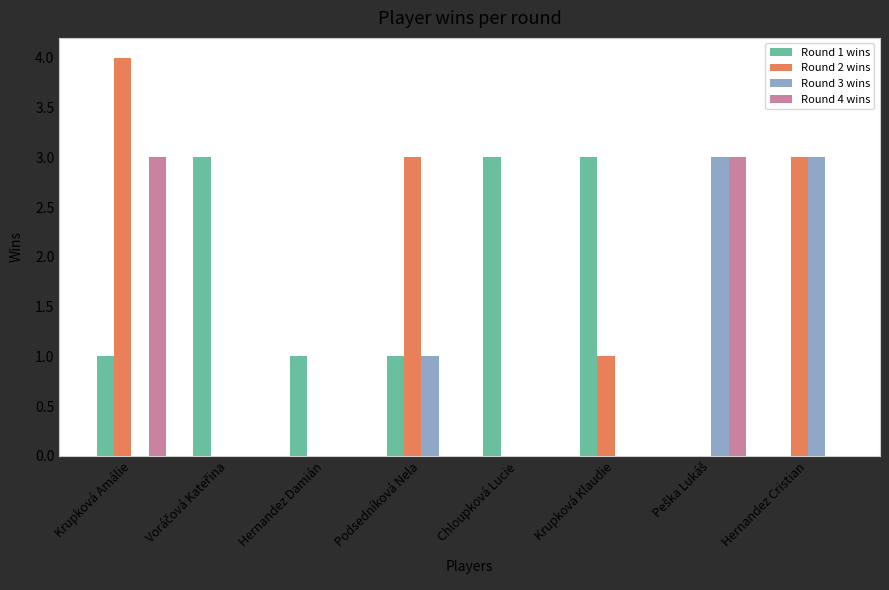

What is the total value across all series at Podsedníková Nela?

5